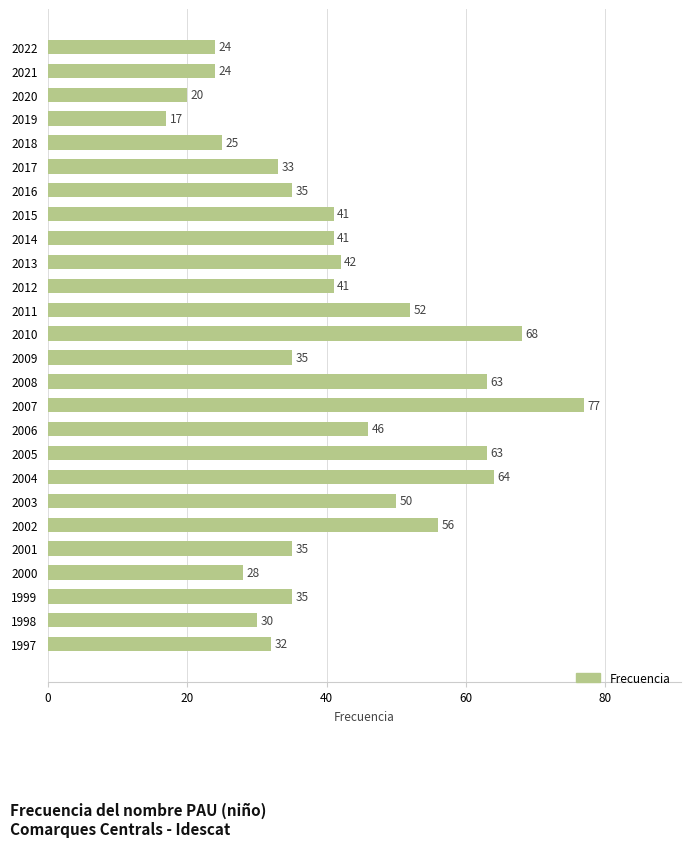

Which category has the highest value across all series?

2007